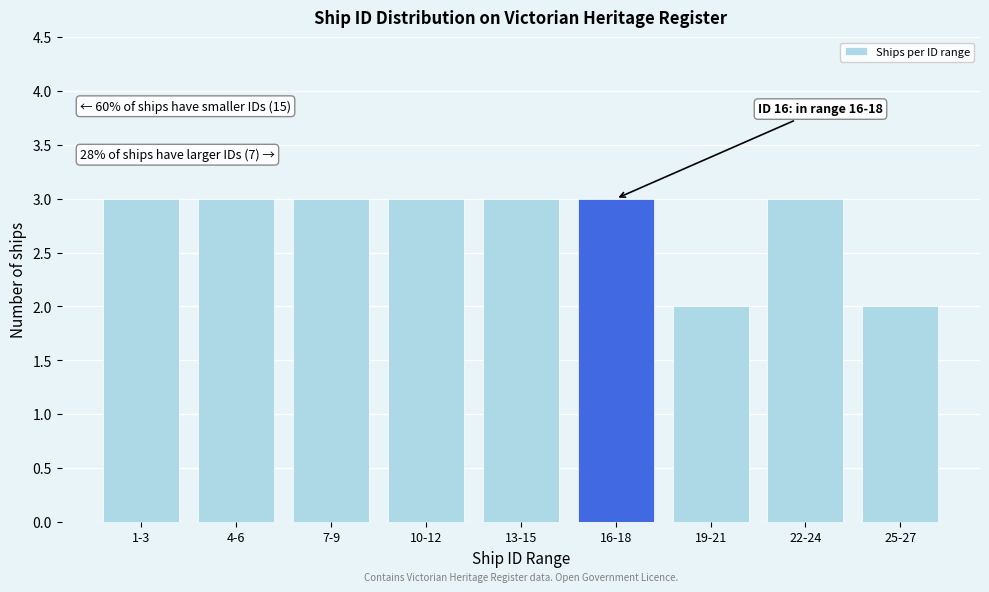

Reading right to left, extract all data points from this chart.

2	3	2	3	3	3	3	3	3